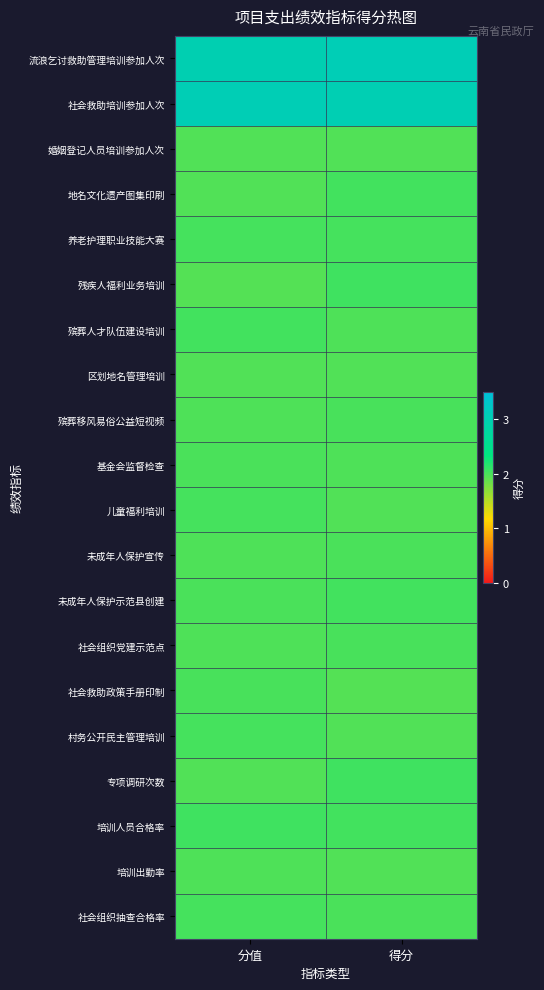

Reading right to left, transcribe all the data shown in this chart.

流浪乞讨救助管理培训参加人次: 得分=3.0	分值=3.0
社会救助培训参加人次: 得分=3.0	分值=3.0
婚姻登记人员培训参加人次: 得分=2.0	分值=2.0
地名文化遗产图集印刷: 得分=2.0	分值=2.0
养老护理职业技能大赛: 得分=2.0	分值=2.0
残疾人福利业务培训: 得分=2.0	分值=2.0
殡葬人才队伍建设培训: 得分=2.0	分值=2.0
区划地名管理培训: 得分=2.0	分值=2.0
殡葬移风易俗公益短视频: 得分=2.0	分值=2.0
基金会监督检查: 得分=2.0	分值=2.0
儿童福利培训: 得分=2.0	分值=2.0
未成年人保护宣传: 得分=2.0	分值=2.0
未成年人保护示范县创建: 得分=2.0	分值=2.0
社会组织党建示范点: 得分=2.0	分值=2.0
社会救助政策手册印制: 得分=2.0	分值=2.0
村务公开民主管理培训: 得分=2.0	分值=2.0
专项调研次数: 得分=2.0	分值=2.0
培训人员合格率: 得分=2.0	分值=2.0
培训出勤率: 得分=2.0	分值=2.0
社会组织抽查合格率: 得分=2.0	分值=2.0